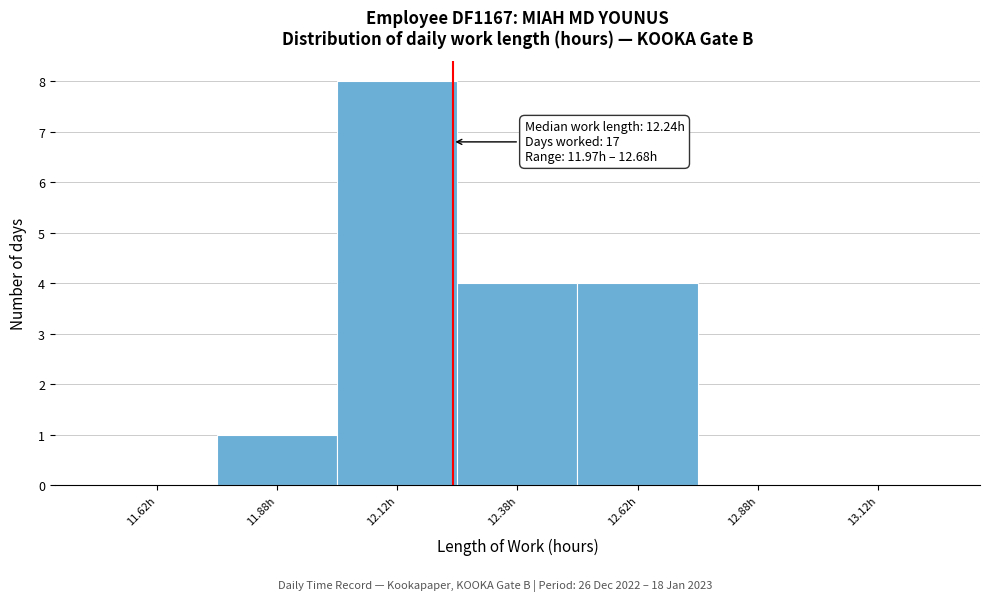

Over which range of the x-axis is the bar tallest?

12.00 to 12.25